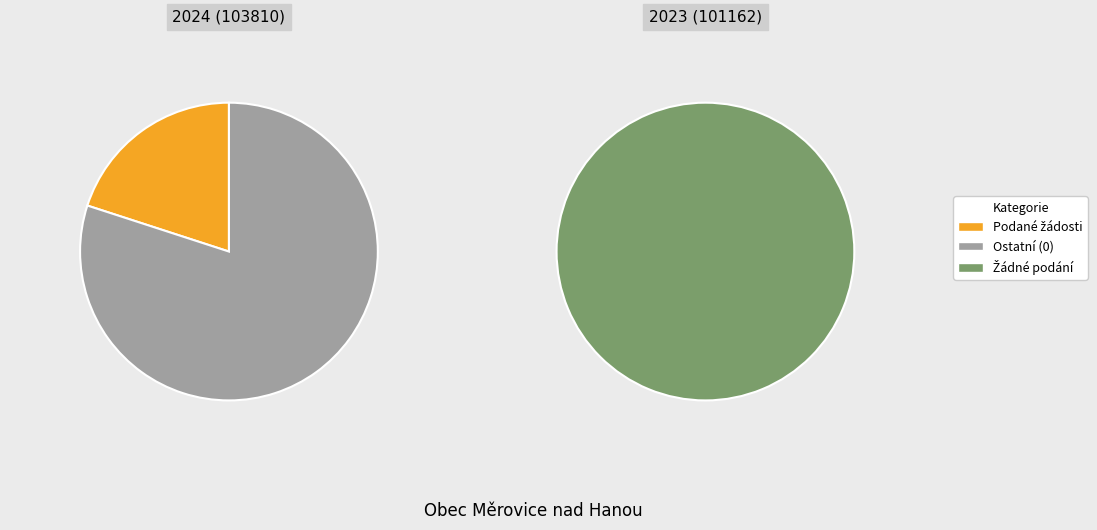

Count the number of slices in the pie.

2